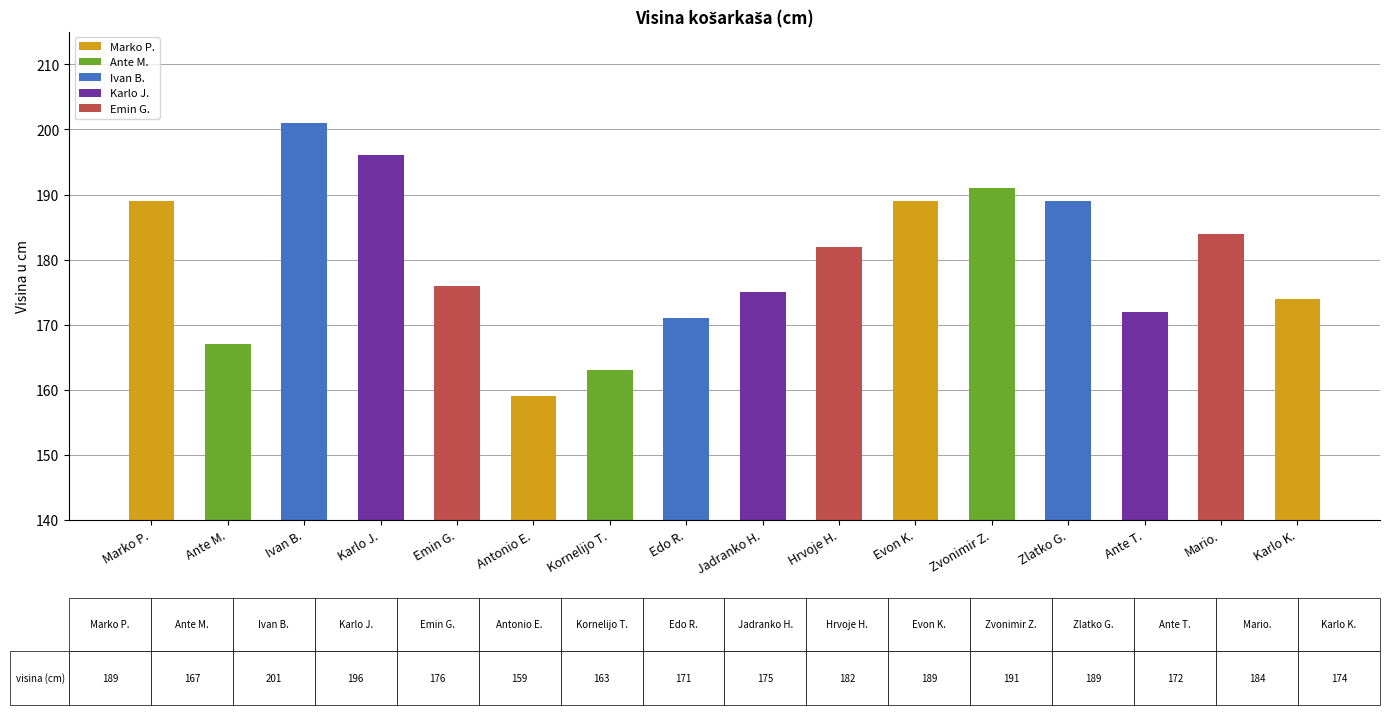

Which label corresponds to the largest value in the chart?

Ivan B.